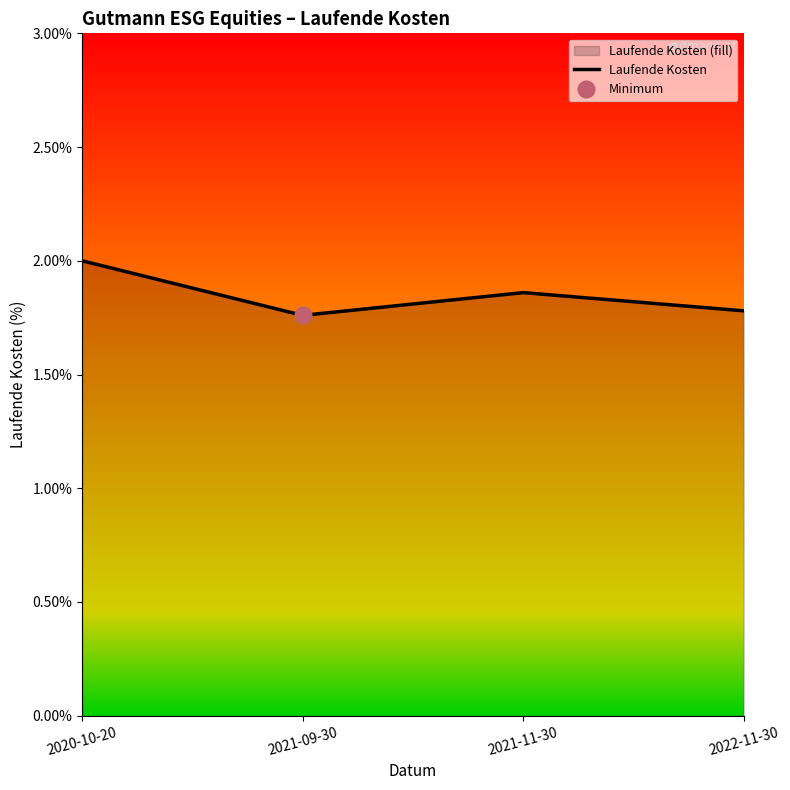

At which category does the chart reach its peak across all series?

2020-10-20